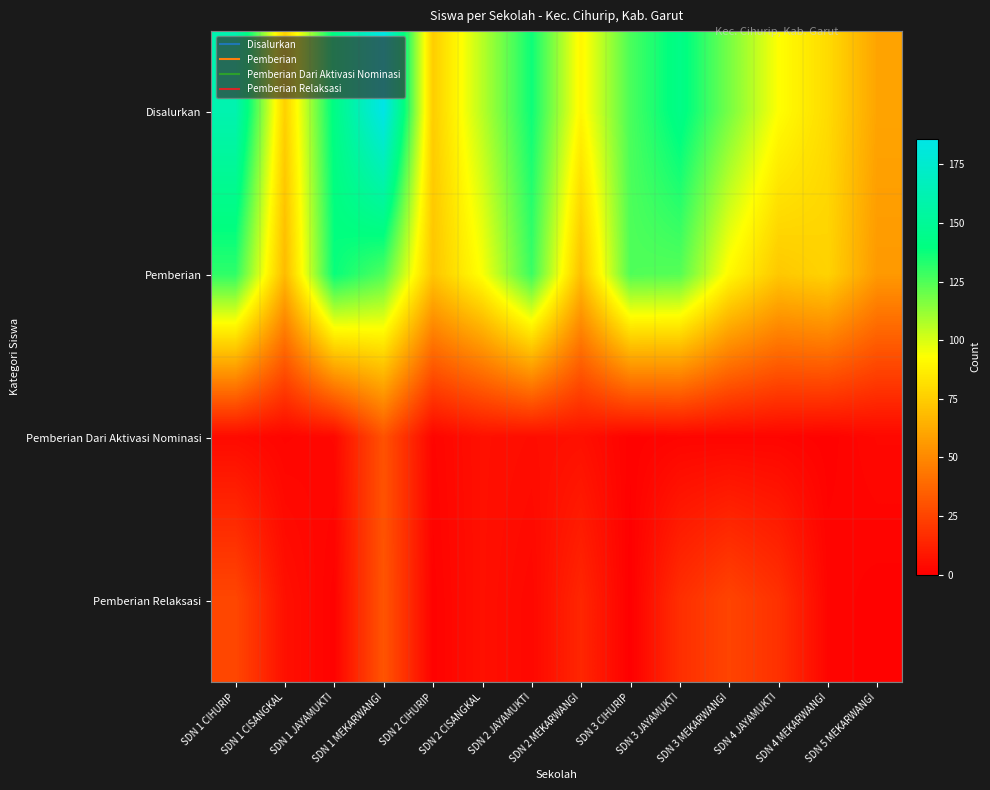

Reading left to right, what are all the values shown in this chart?

Disalurkan: SDN 1 CIHURIP=161	SDN 1 CISANGKAL=76	SDN 1 JAYAMUKTI=142	SDN 1 MEKARWANGI=186	SDN 2 CIHURIP=75	SDN 2 CISANGKAL=106	SDN 2 JAYAMUKTI=137	SDN 2 MEKARWANGI=90	SDN 3 CIHURIP=126	SDN 3 JAYAMUKTI=143	SDN 3 MEKARWANGI=118	SDN 4 JAYAMUKTI=93	SDN 4 MEKARWANGI=80	SDN 5 MEKARWANGI=60
Pemberian: SDN 1 CIHURIP=131	SDN 1 CISANGKAL=68	SDN 1 JAYAMUKTI=138	SDN 1 MEKARWANGI=125	SDN 2 CIHURIP=72	SDN 2 CISANGKAL=94	SDN 2 JAYAMUKTI=129	SDN 2 MEKARWANGI=70	SDN 3 CIHURIP=125	SDN 3 JAYAMUKTI=124	SDN 3 MEKARWANGI=91	SDN 4 JAYAMUKTI=73	SDN 4 MEKARWANGI=77	SDN 5 MEKARWANGI=56
Pemberian Dari Aktivasi Nominasi: SDN 1 CIHURIP=4	SDN 1 CISANGKAL=2	SDN 1 JAYAMUKTI=3	SDN 1 MEKARWANGI=30	SDN 2 CIHURIP=2	SDN 2 CISANGKAL=6	SDN 2 JAYAMUKTI=5	SDN 2 MEKARWANGI=6	SDN 3 CIHURIP=1	SDN 3 JAYAMUKTI=2	SDN 3 MEKARWANGI=2	SDN 4 JAYAMUKTI=2	SDN 4 MEKARWANGI=1	SDN 5 MEKARWANGI=3
Pemberian Relaksasi: SDN 1 CIHURIP=26	SDN 1 CISANGKAL=6	SDN 1 JAYAMUKTI=1	SDN 1 MEKARWANGI=31	SDN 2 CIHURIP=1	SDN 2 CISANGKAL=6	SDN 2 JAYAMUKTI=3	SDN 2 MEKARWANGI=14	SDN 3 CIHURIP=0	SDN 3 JAYAMUKTI=17	SDN 3 MEKARWANGI=25	SDN 4 JAYAMUKTI=18	SDN 4 MEKARWANGI=2	SDN 5 MEKARWANGI=1